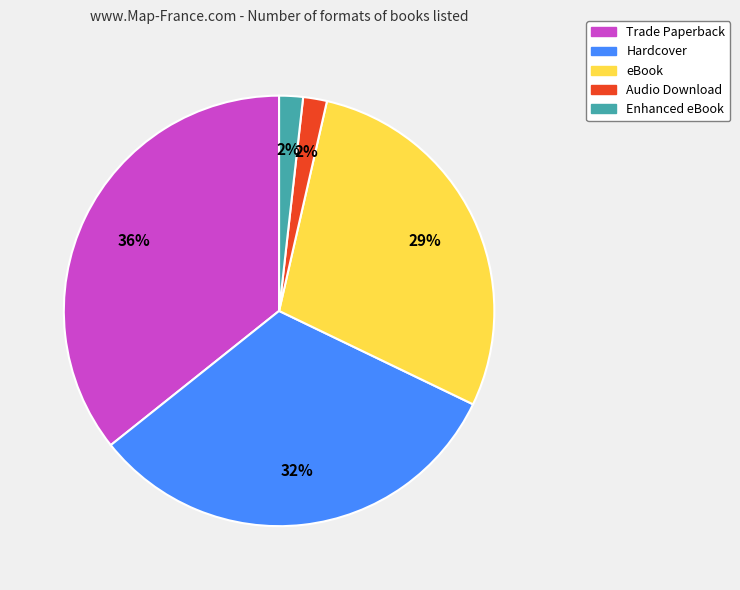

Between eBook and Trade Paperback, which is larger?

Trade Paperback